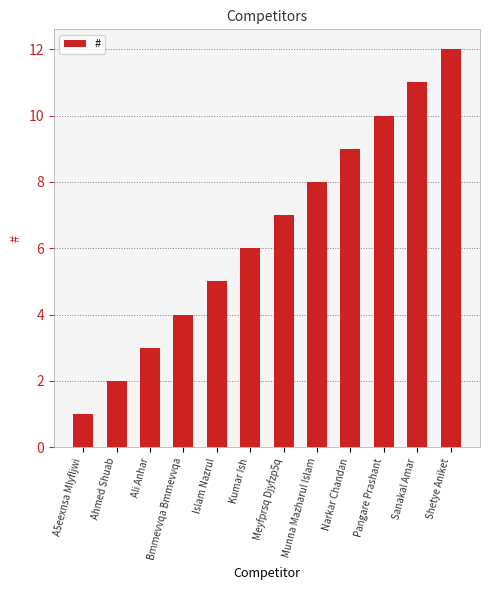

What is the maximum value shown in the chart?

12